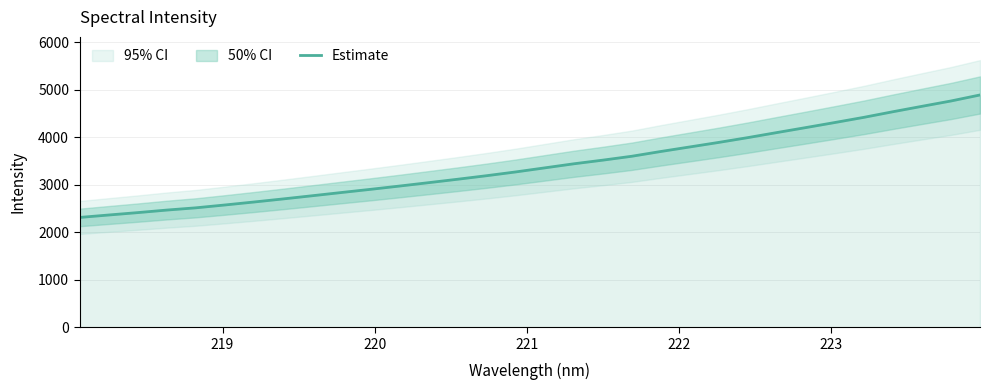

What is the maximum value for Estimate?

4889.2